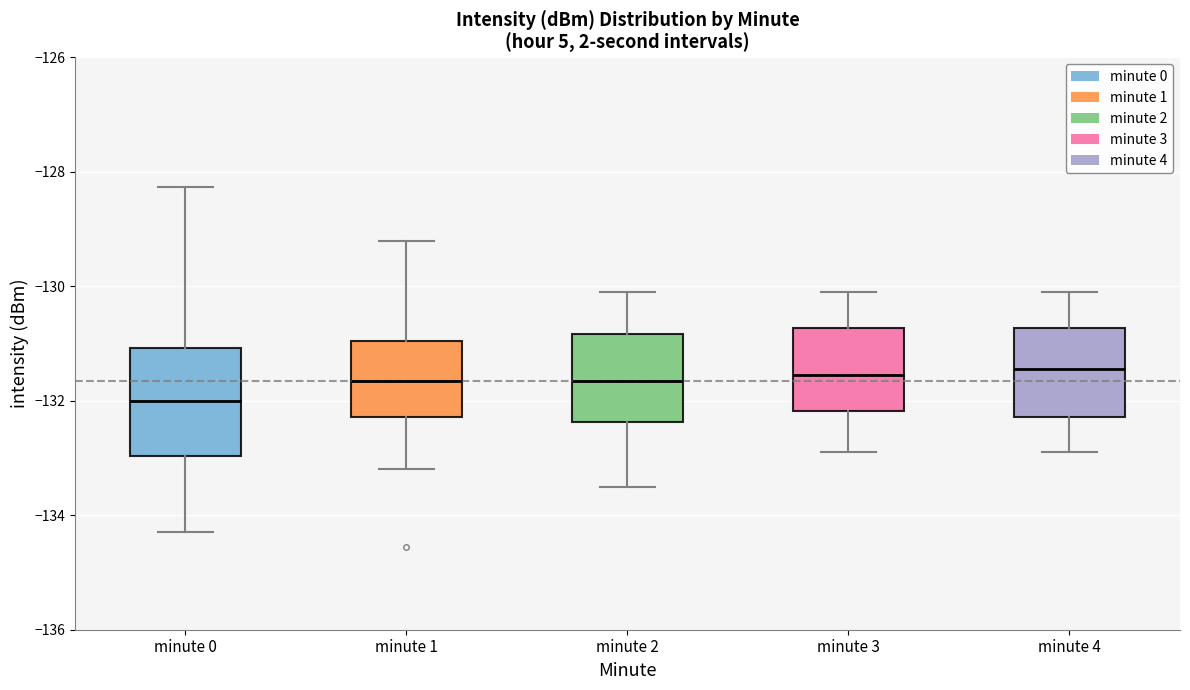

Where does the upper whisker of the box for minute 2 end on the y-axis? The values are not printed on the chart, so give them approximately, as read against the axis.

-130.0